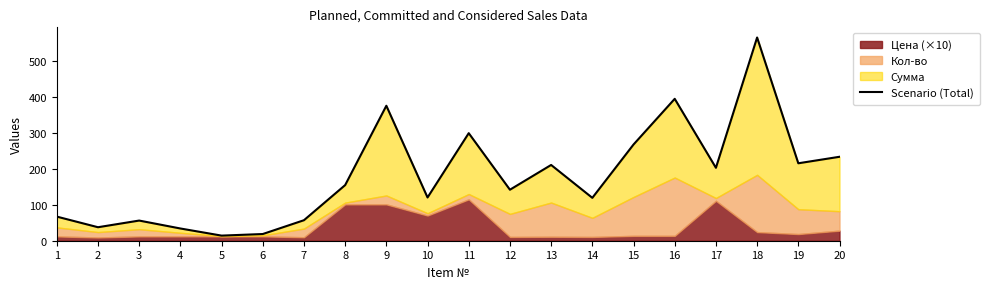

List the labels in order of value, smallest first.

5, 6, 4, 2, 3, 7, 1, 14, 10, 12, 8, 17, 13, 19, 20, 15, 11, 9, 16, 18